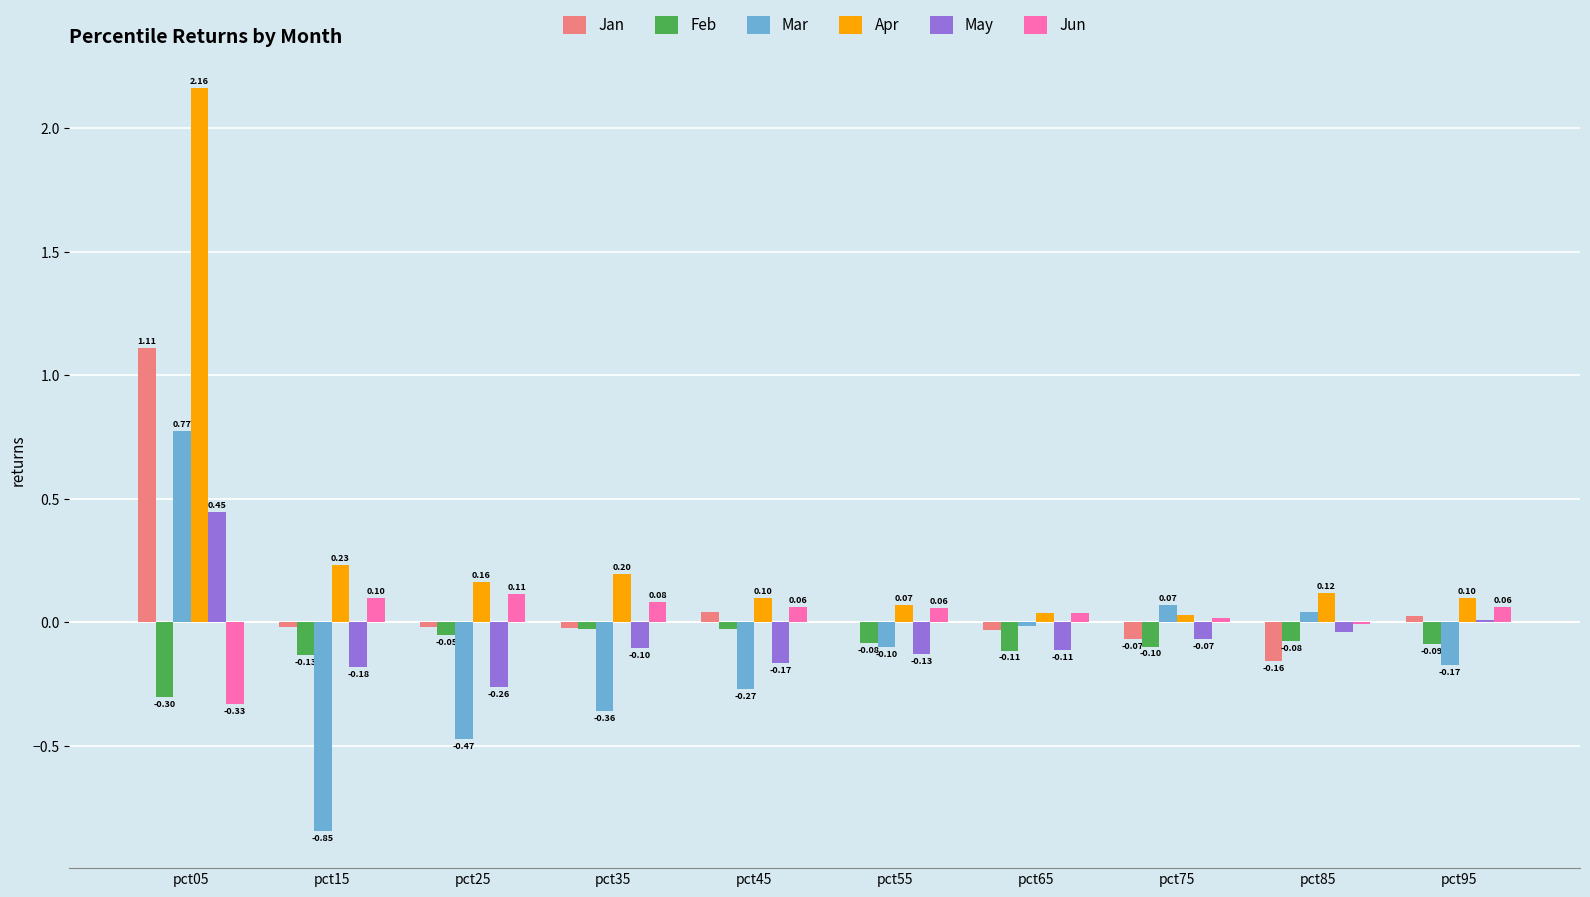

What is the sum of all Apr values?

3.2